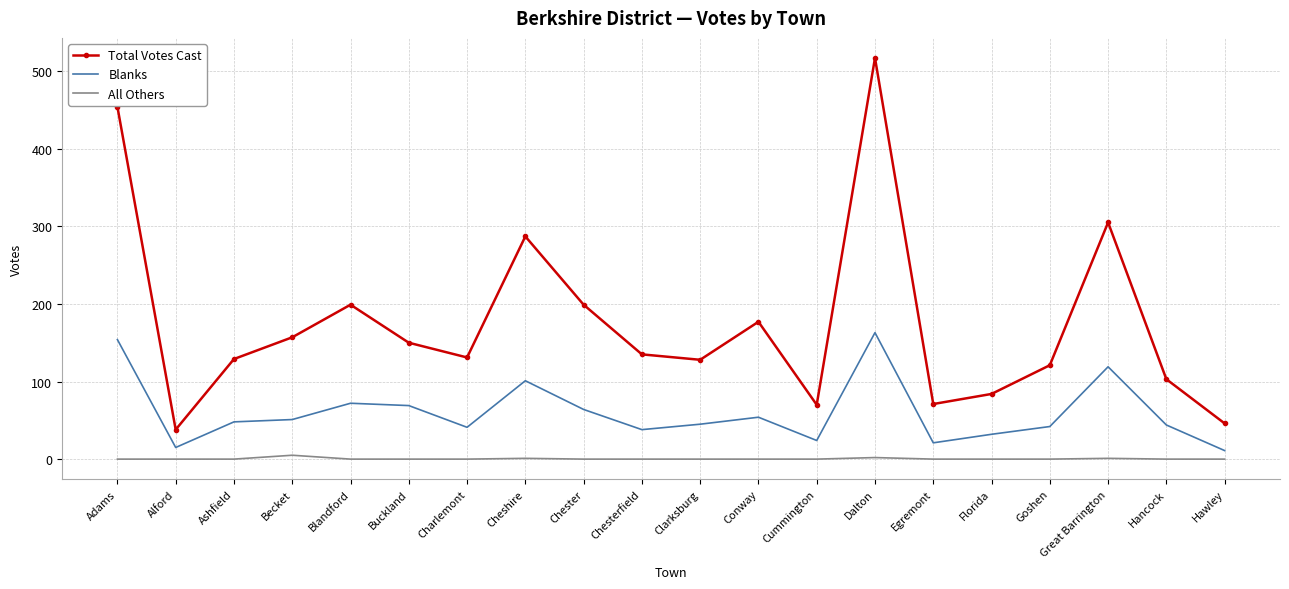

What is the difference between the Blanks values at Chester and Hawley?

53